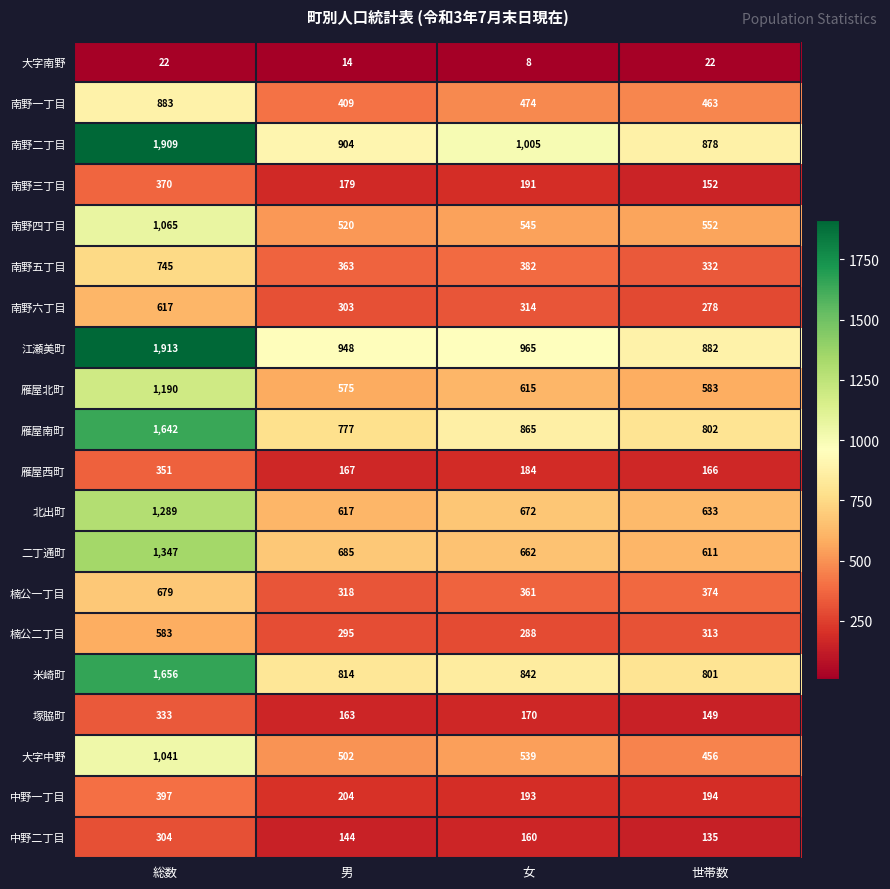

At how many categories does at least one series exceed 612?

4